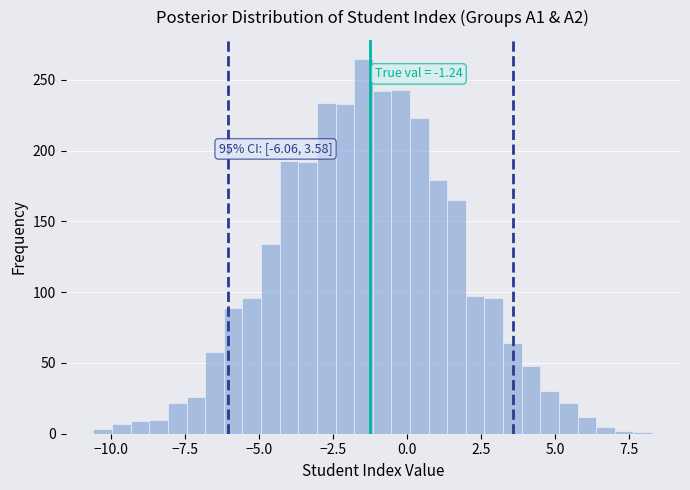

Around what value on the x-axis is the tallest bar? Give the approximate position of its centre, as read against the axis.

-1.5